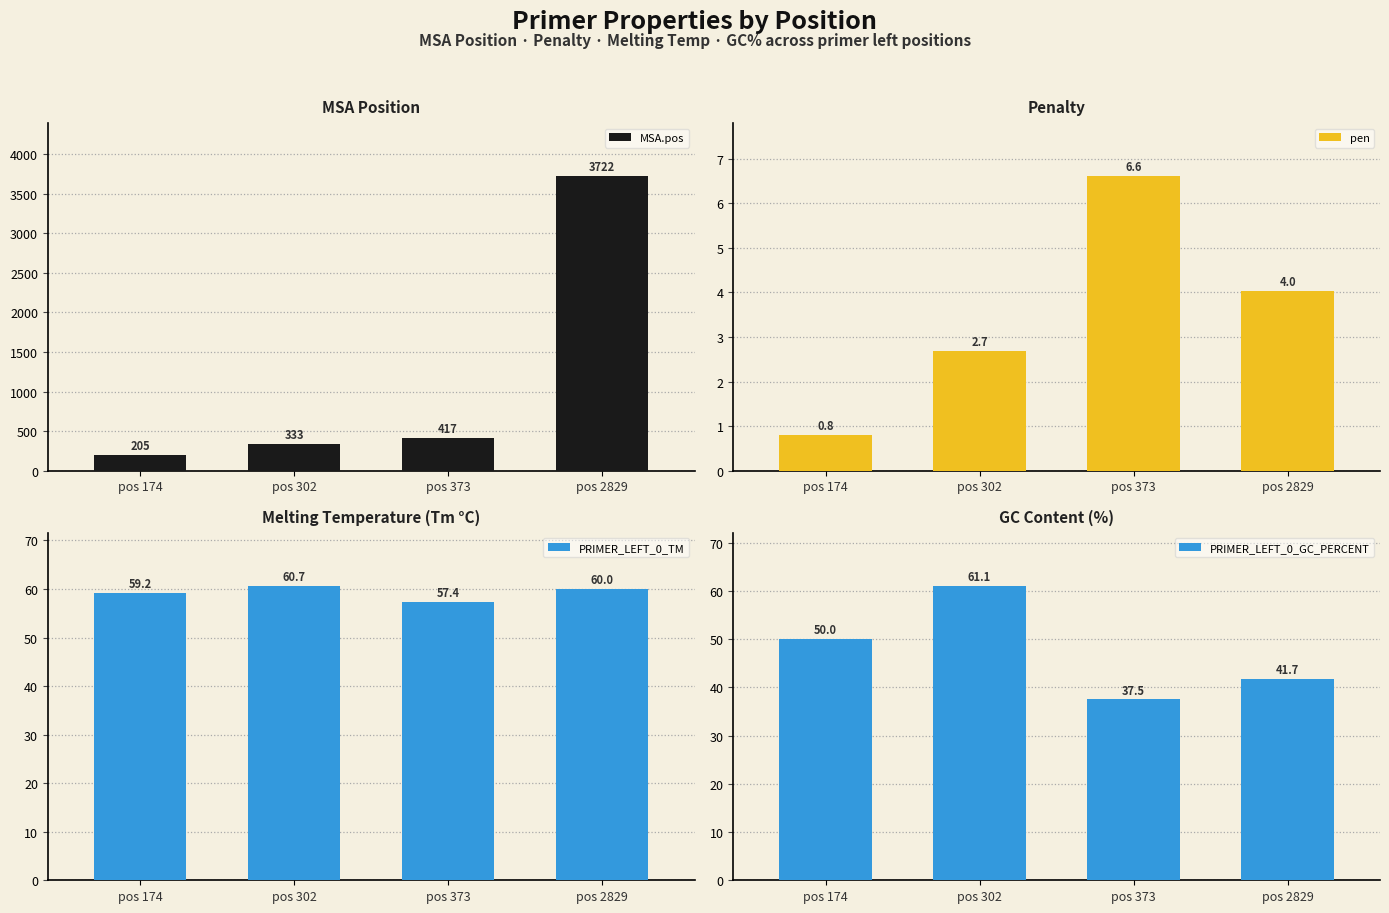

Between pos 302 and pos 373, which series saw the biggest shift?

MSA.pos